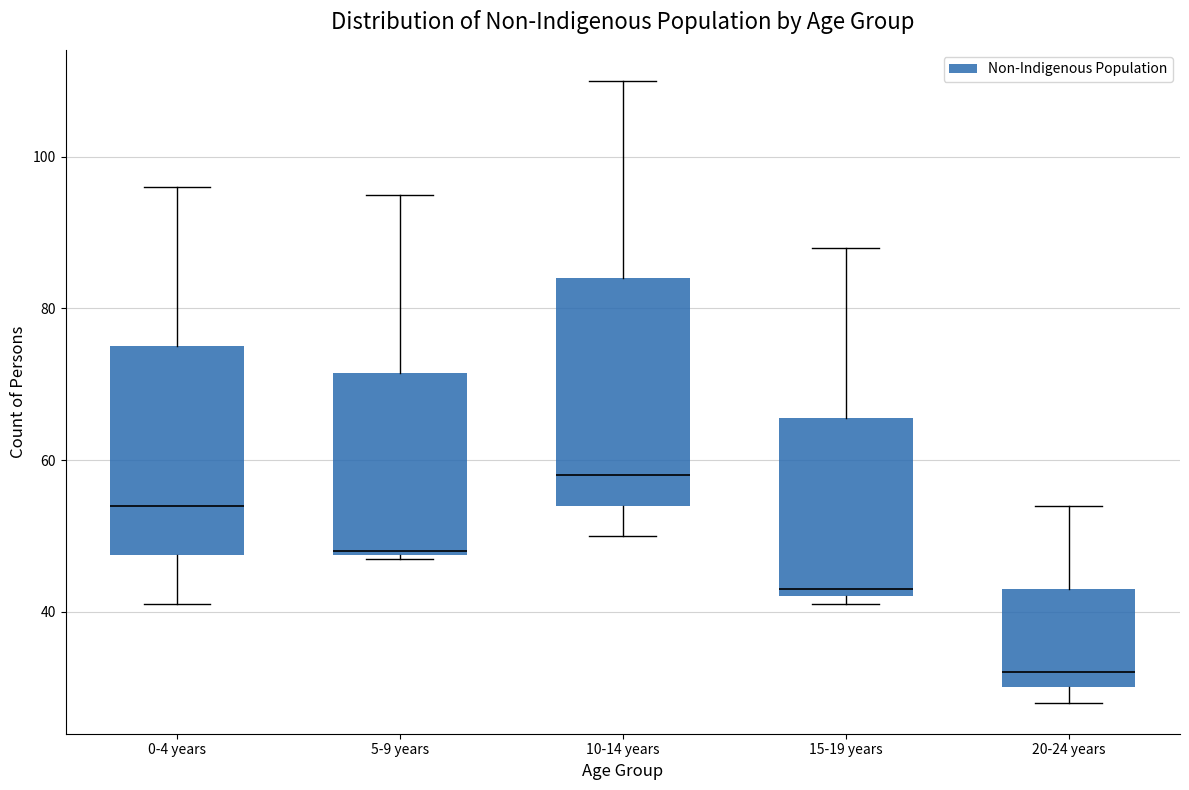

Which box's median line is the highest?

10-14 years